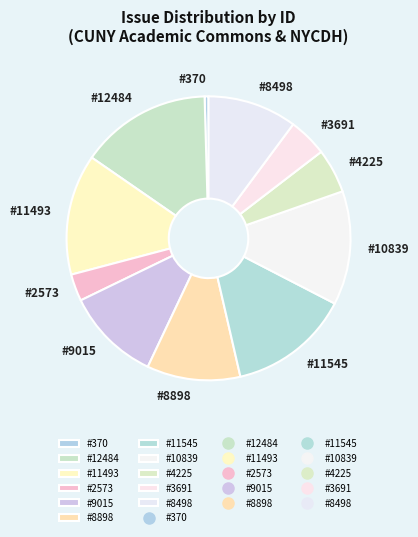

Does #8898 account for over 50% of the chart?

No